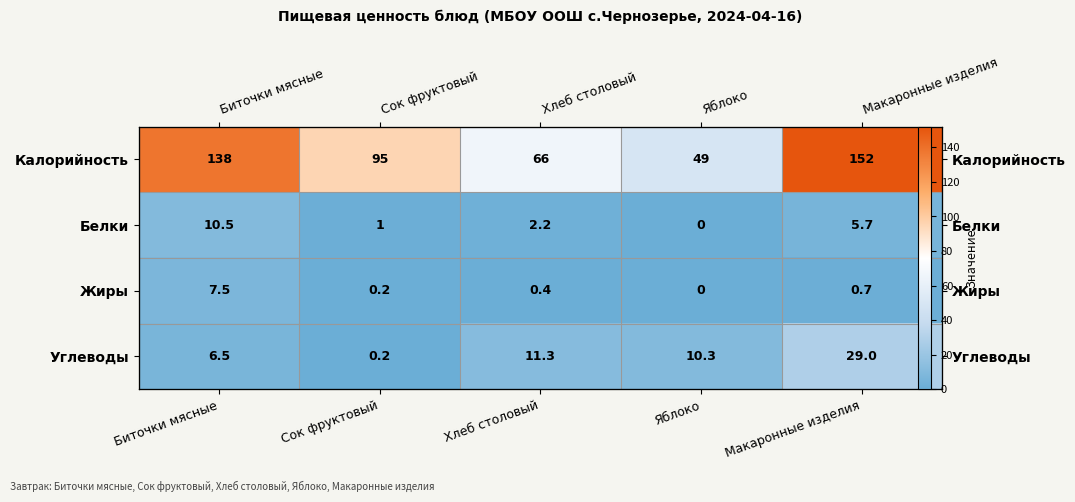

At which label does Белки reach its minimum?

Яблоко